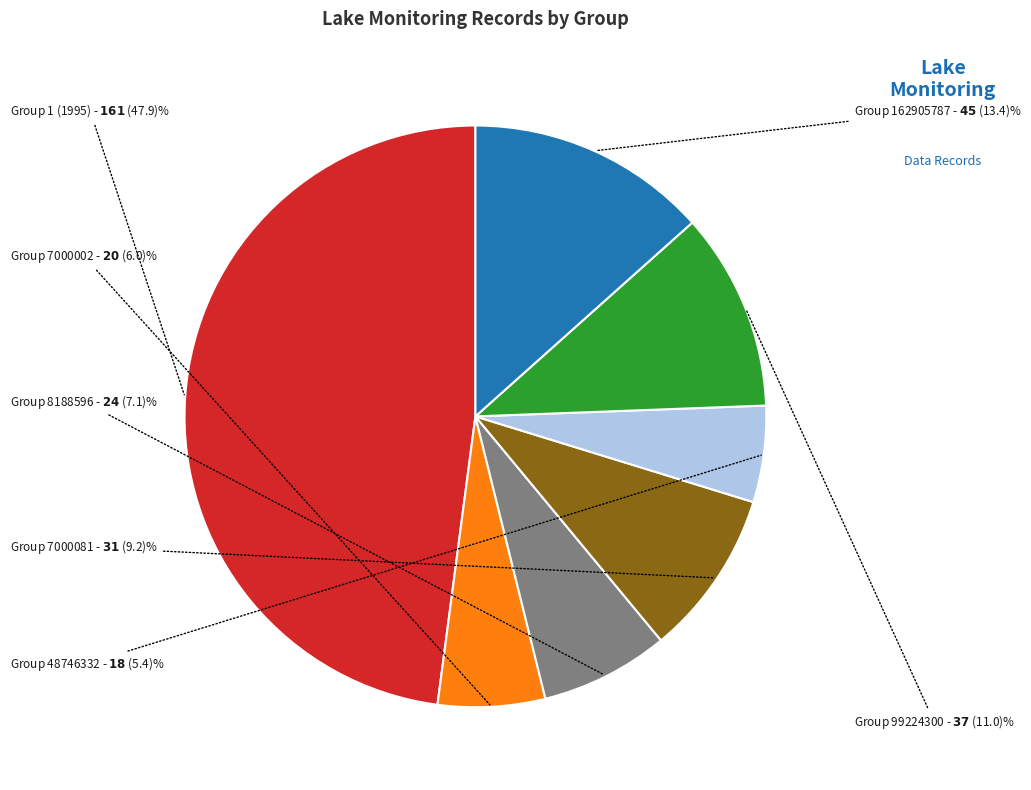

The Group 48746332 slice represents 1% of the pie. True or false?

False